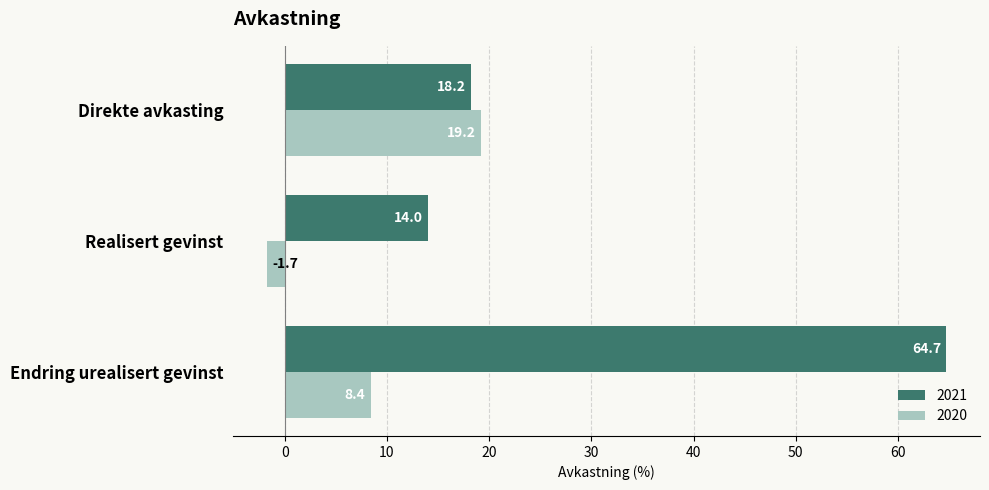

How many series are shown in this chart?

2